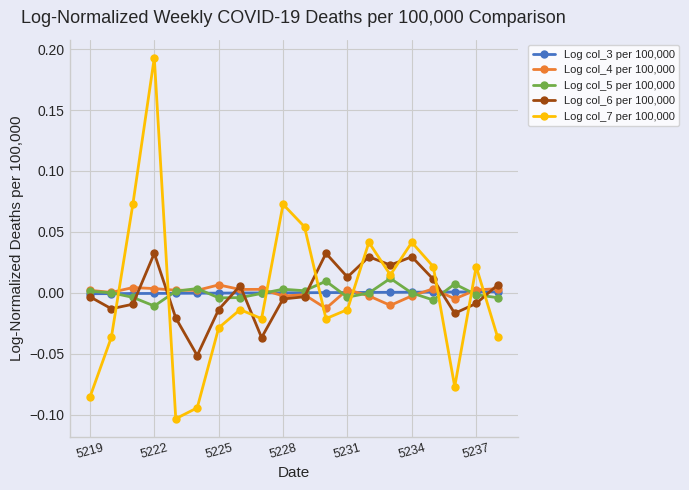

Which series has the largest range (max minus min)?

Log col_7 per 100,000